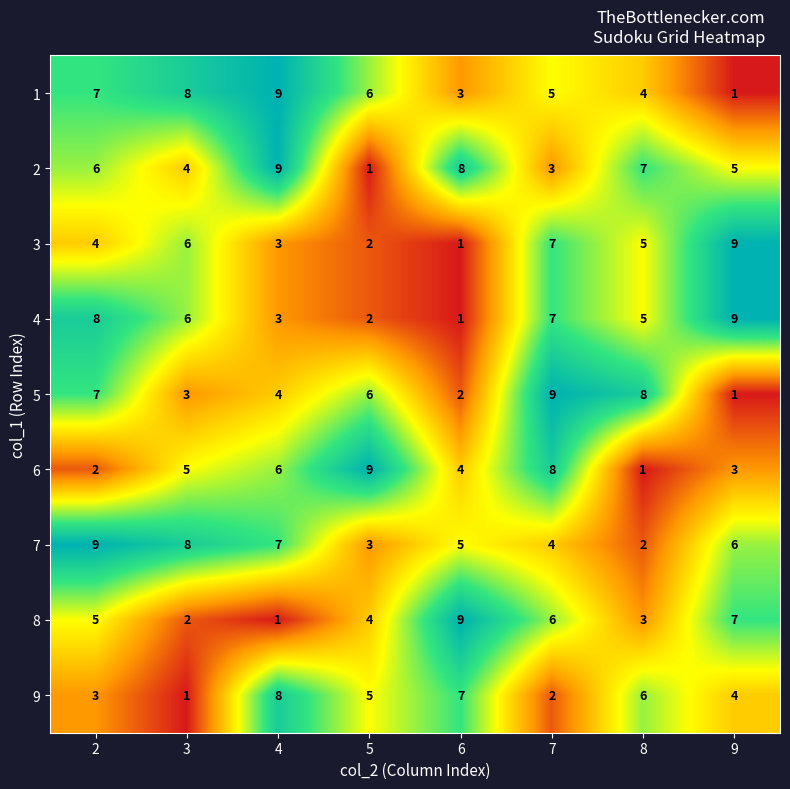

What is the total value across all series at 4?

50